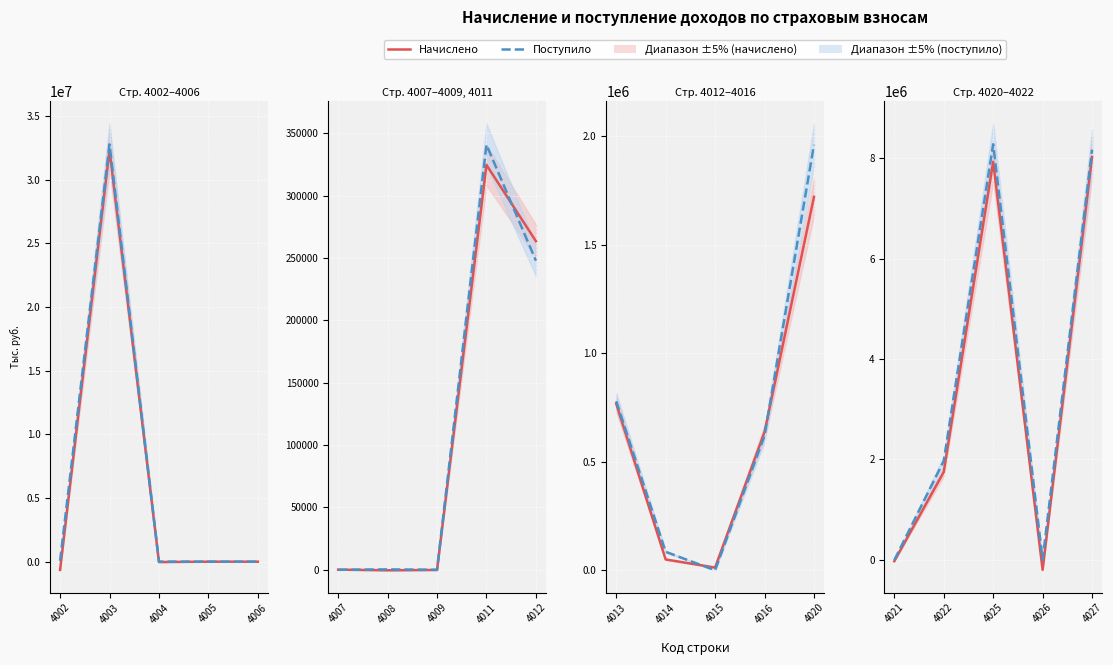

Which series changed the most between 4021 and 4026?

Начислено